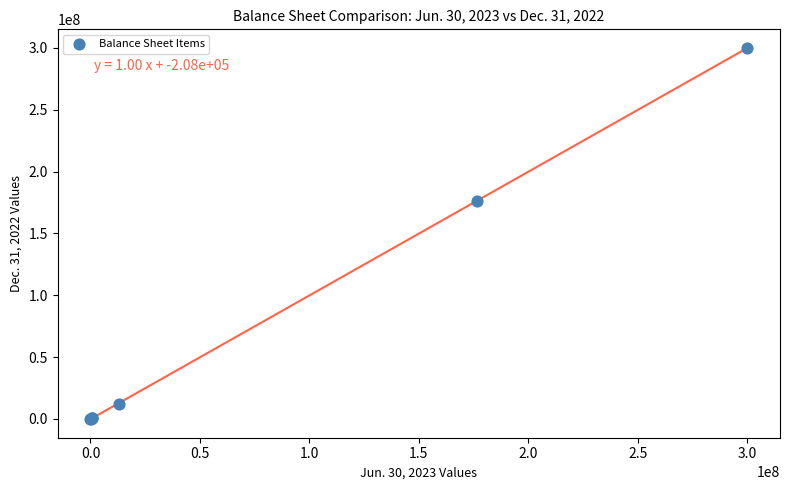

What Y value in the scatter plot is closest to 150000000?

176288596.0